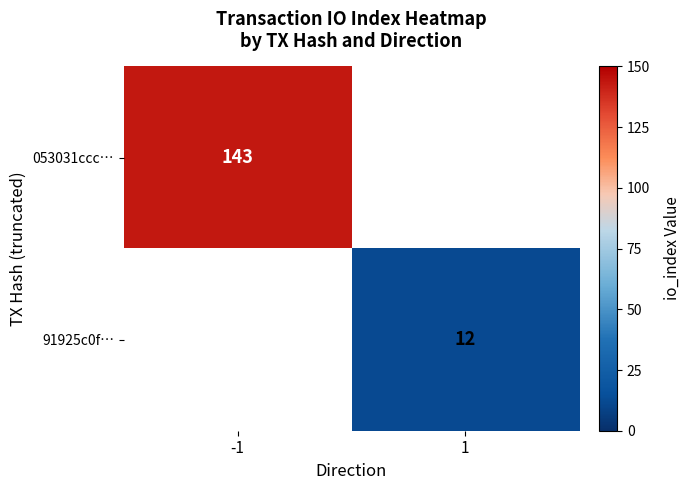

True or false: 91925c0f… has a value of 7 at 1.

False